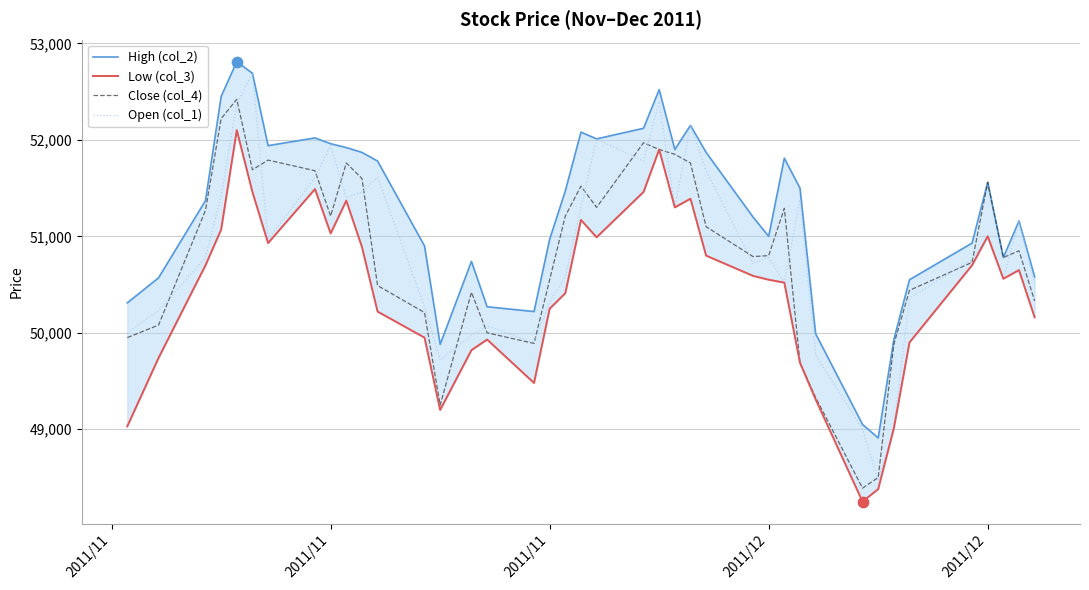

Which series has the largest total across all categories?

High (col_2)